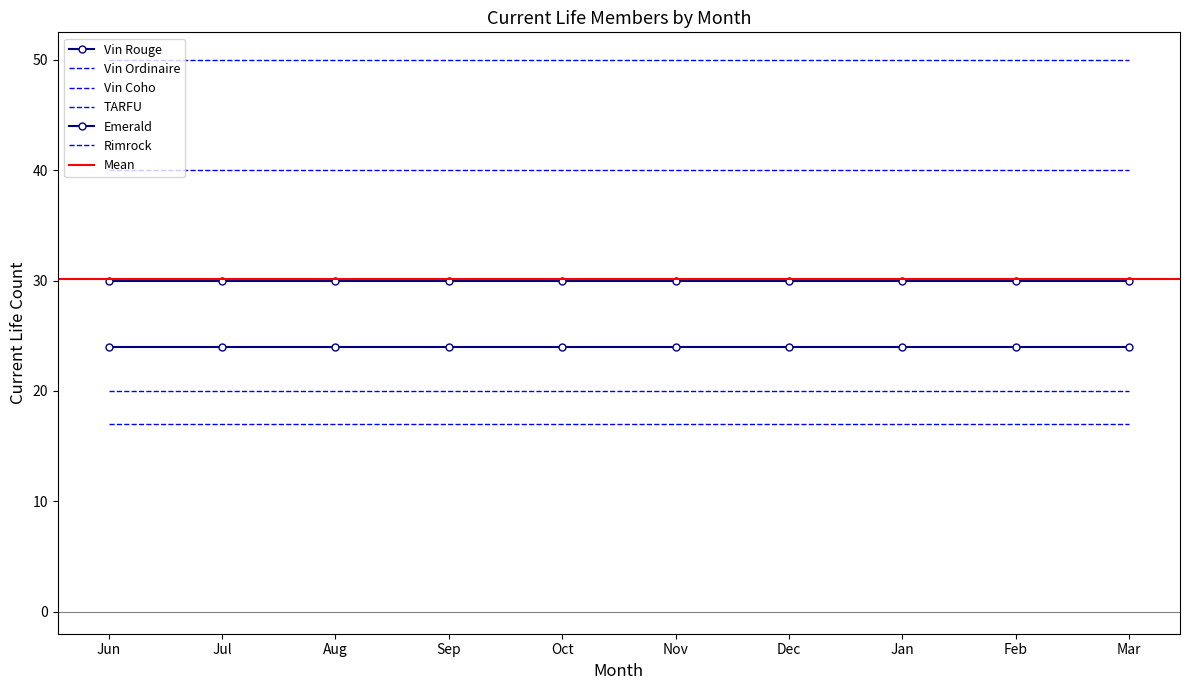

Which category has the highest value across all series?

Jun